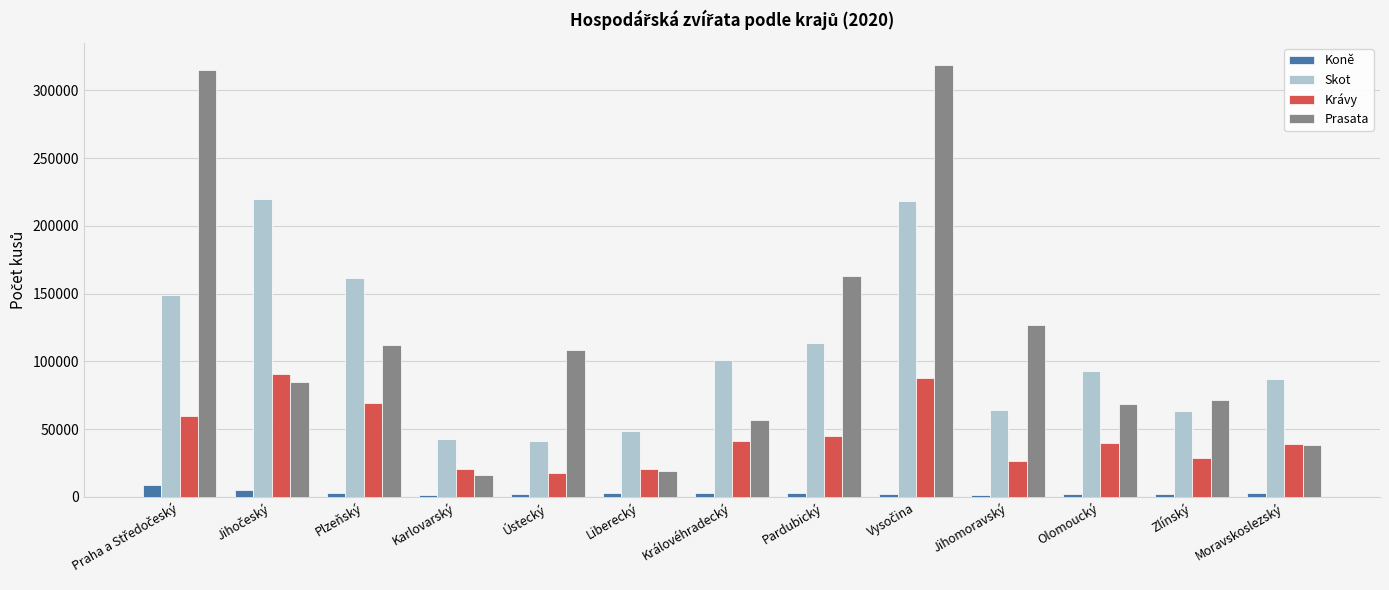

Between Plzeňský and Moravskoslezský, which series saw the biggest shift?

Skot